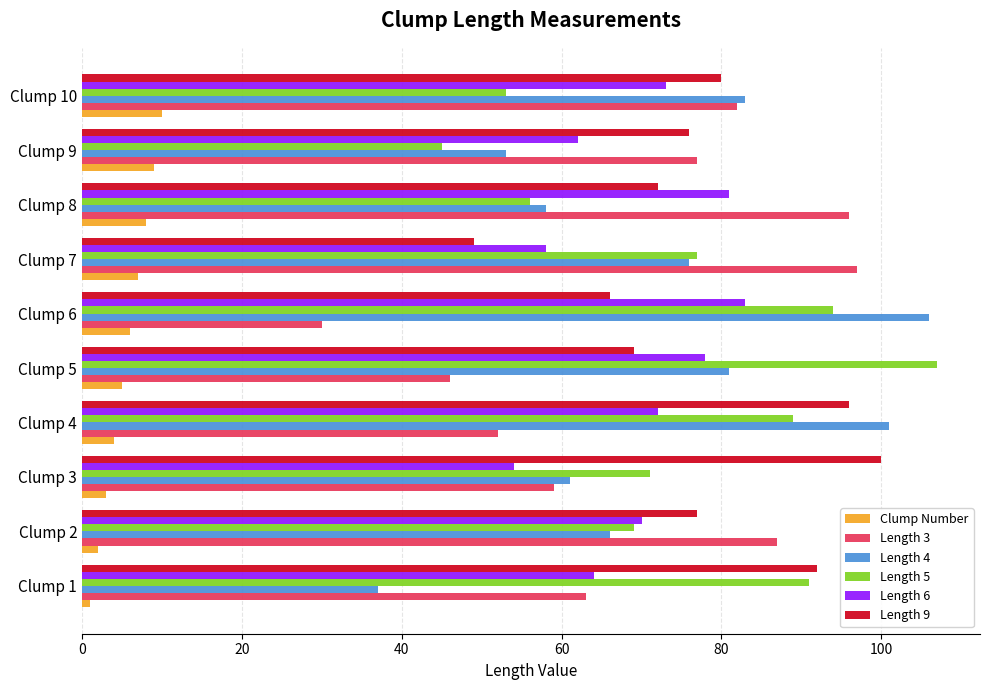

At which label does Length 4 reach its peak?

Clump 6